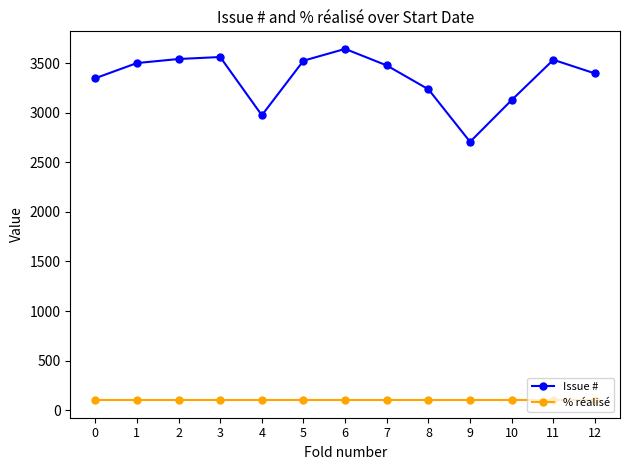

What is the difference between the Issue # values at 2 and 6?

102